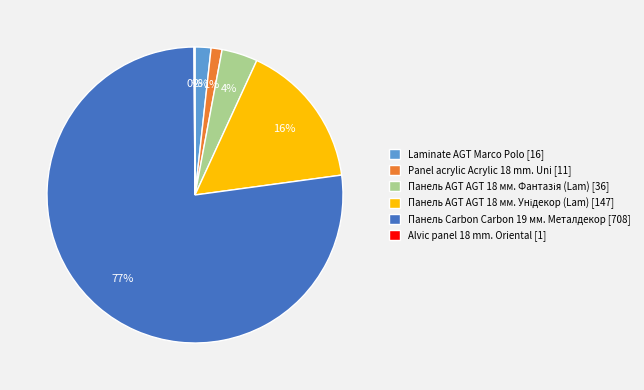

To the nearest percent, what is the difference between the largest and smallest slice percentages?

77%